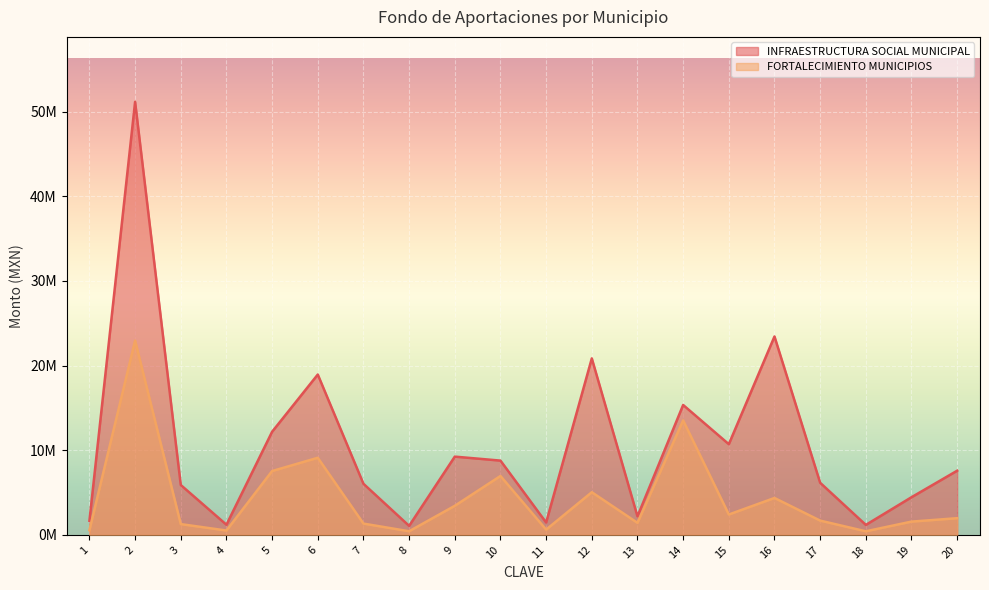

Does the chart display data point markers on the line(s)?

No